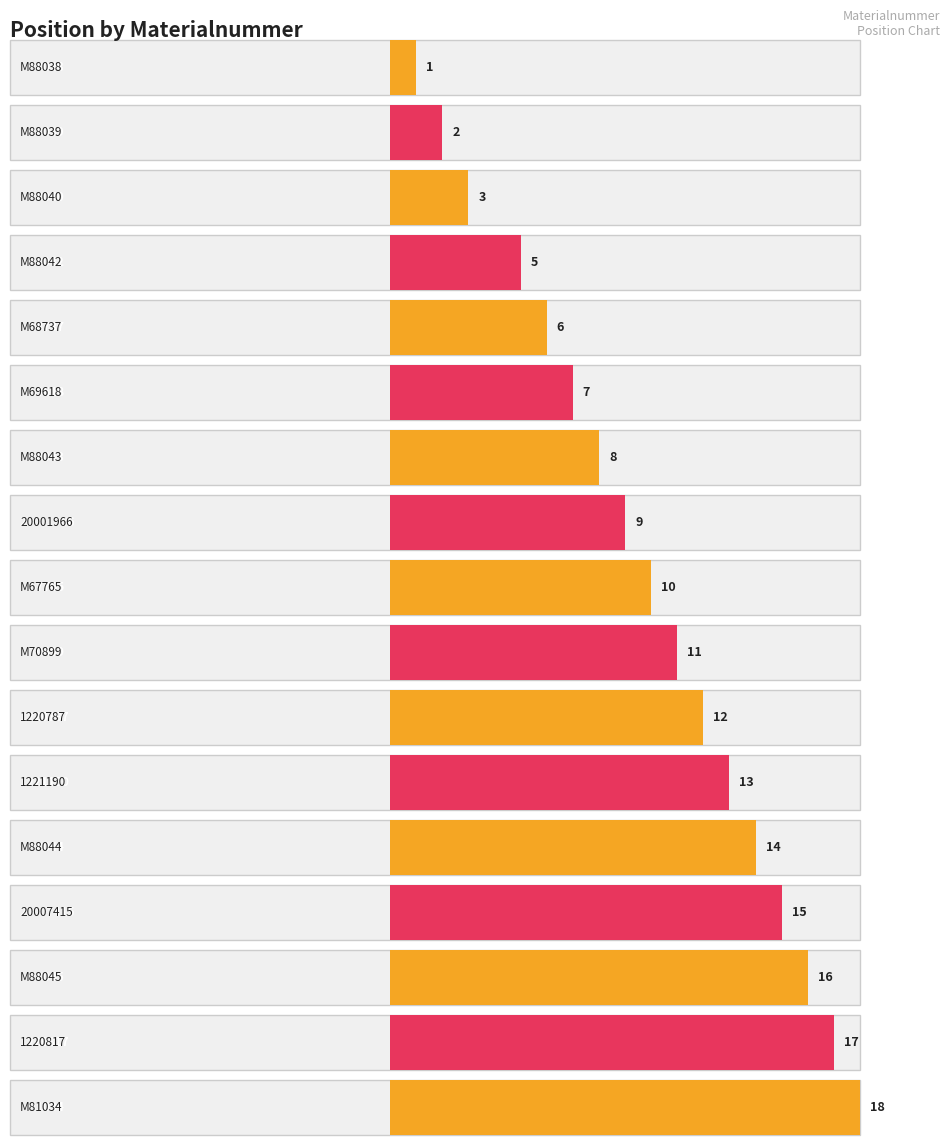

What is the maximum value shown in the chart?

18